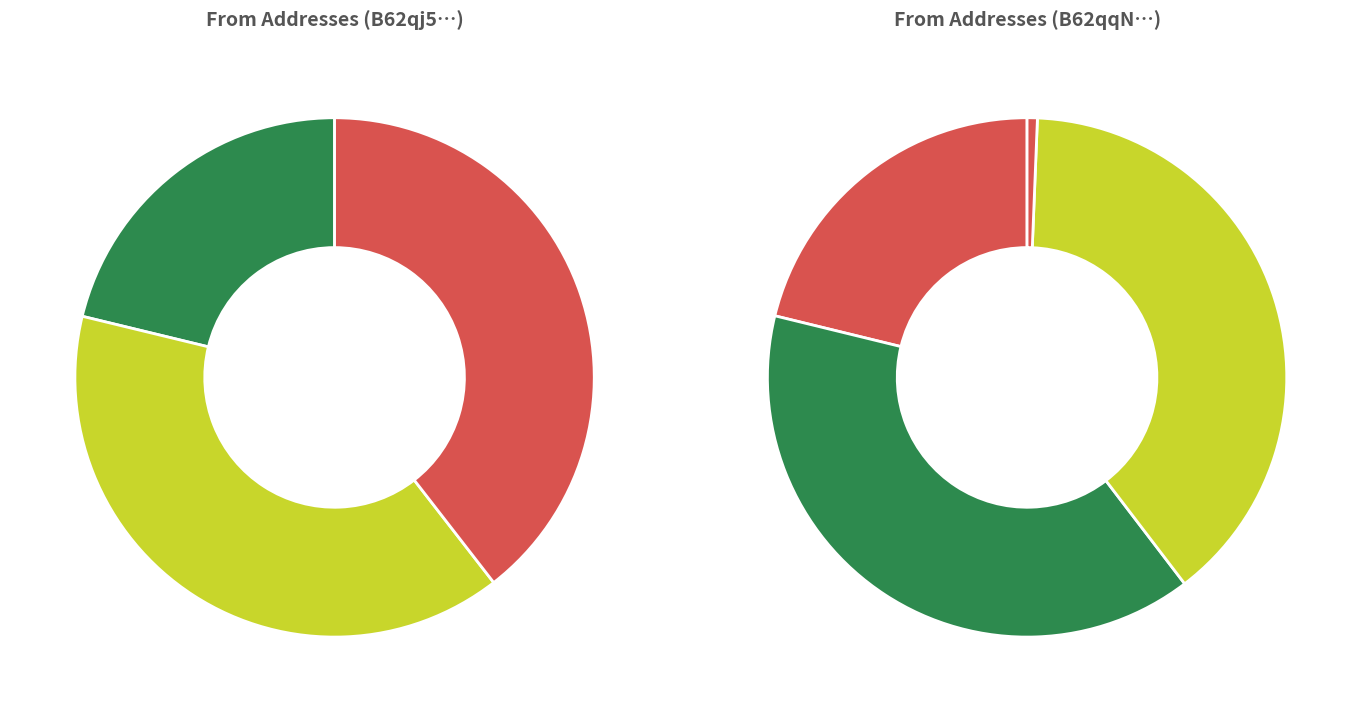

To the nearest percent, what is the difference between the 358854 and 358498 slice percentages?

4%